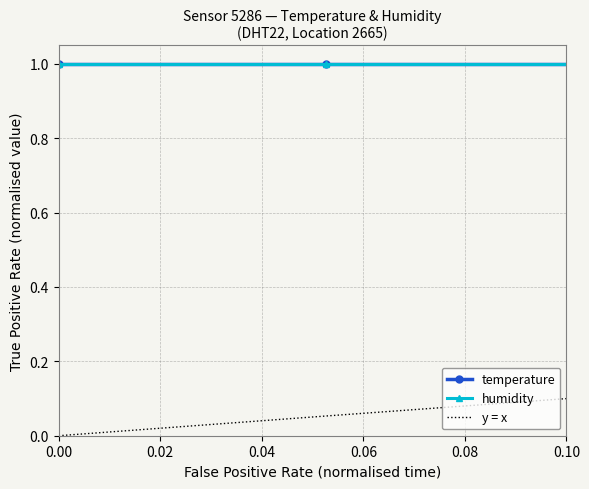

True or false: y = x and temperature intersect in this chart.

True